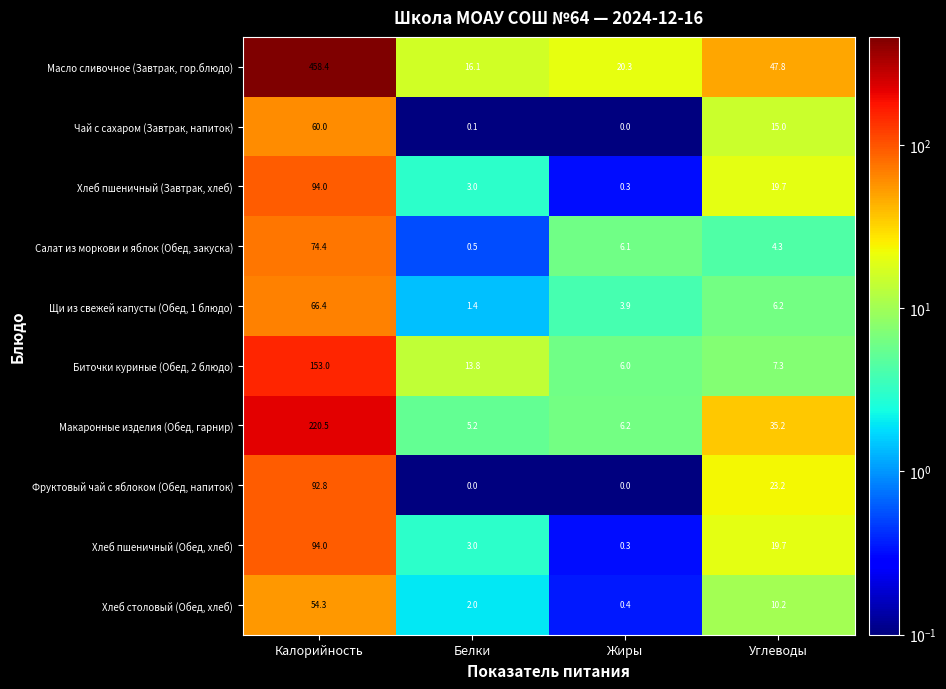

What is the difference between the second highest and second lowest values in the Фруктовый чай с яблоком (Обед, напиток) series?

23.2